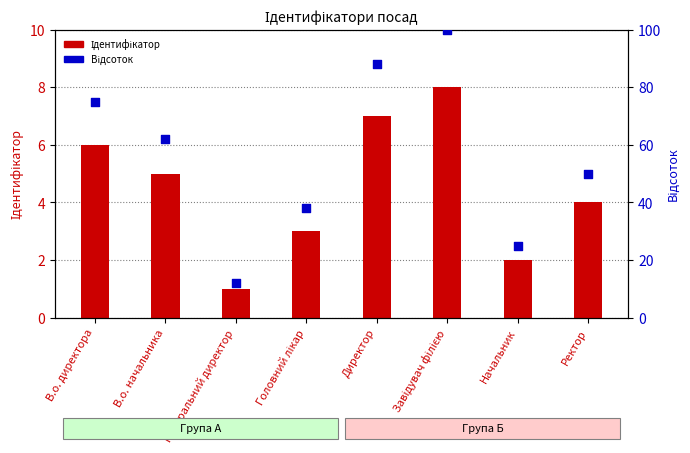

What are all the series names shown in the legend?

Ідентифікатор, Відсоток